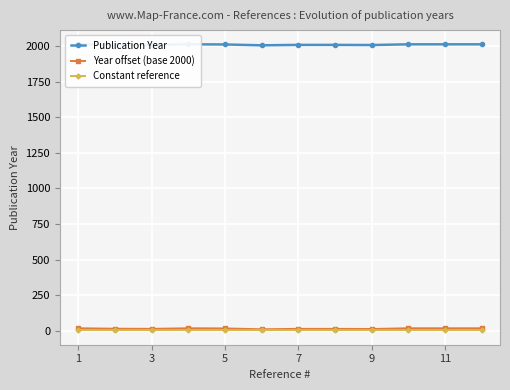

What value does the Publication Year series have at 9?

2012